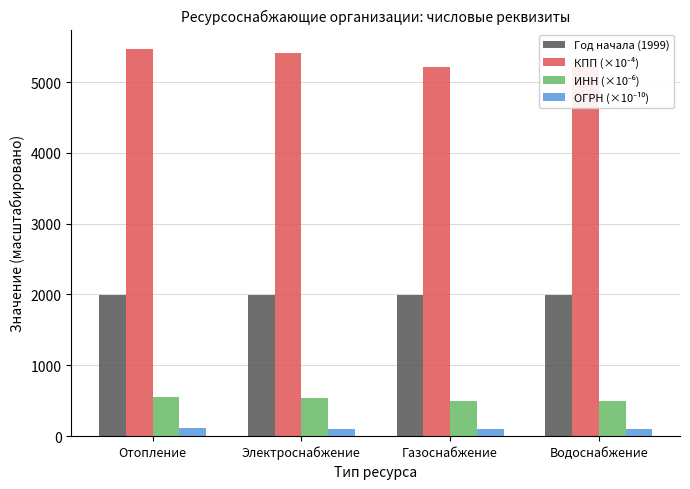

At which label does ИНН (×10⁻⁶) first exceed 541?

Отопление